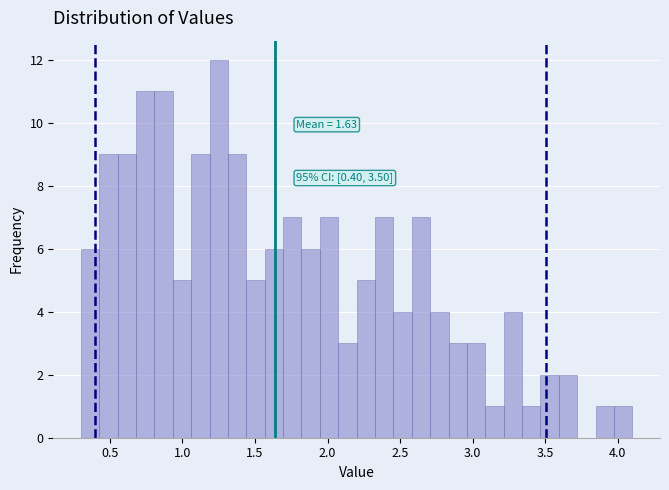

Read against the x-axis, roughly where is the centre of the tallest bar?

1.25